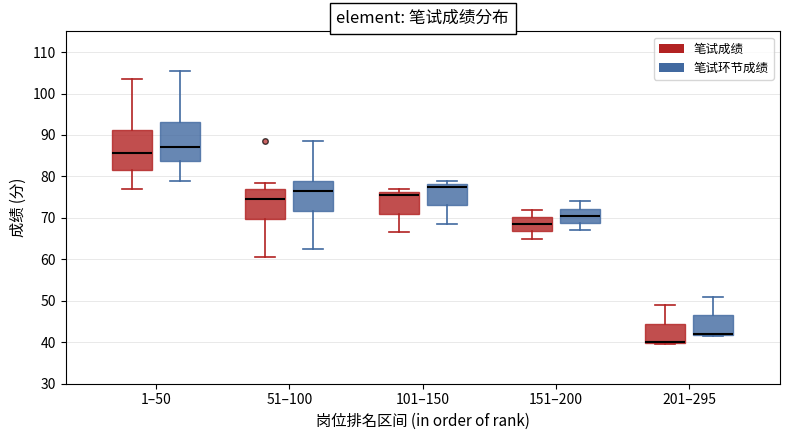

Where is the lower edge of the box for 101–150 (笔试成绩) on the y-axis? The values are not printed on the chart, so give them approximately, as read against the axis.

71